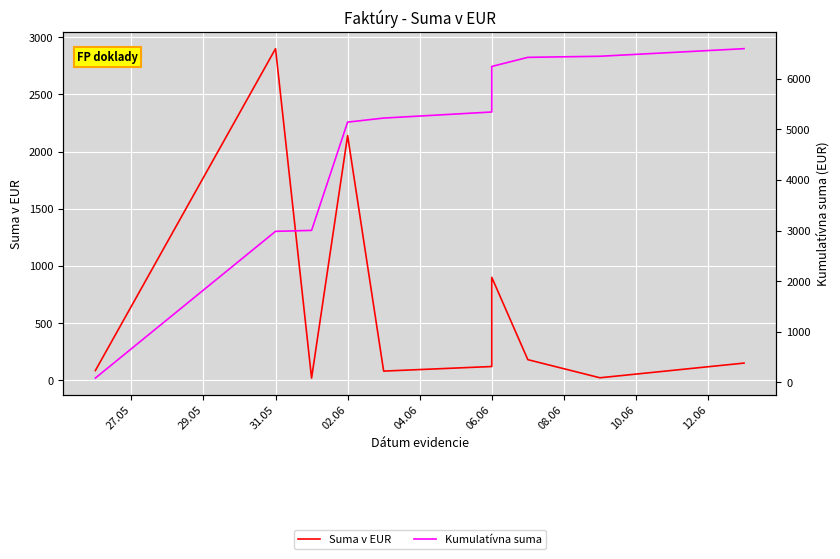

How many data points in Kumulatívna suma are above 5343?

5